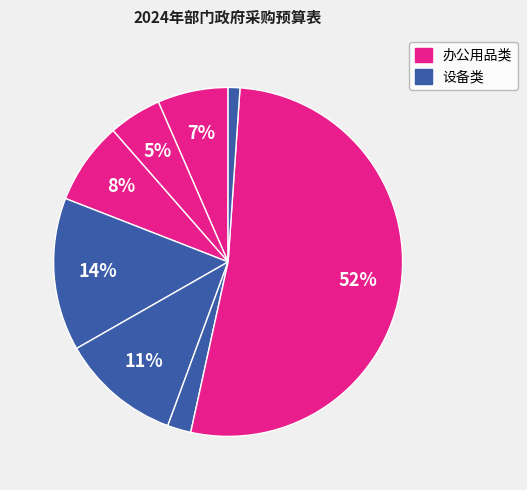

To the nearest percent, what is the difference between the largest and smallest slice percentages?

51%